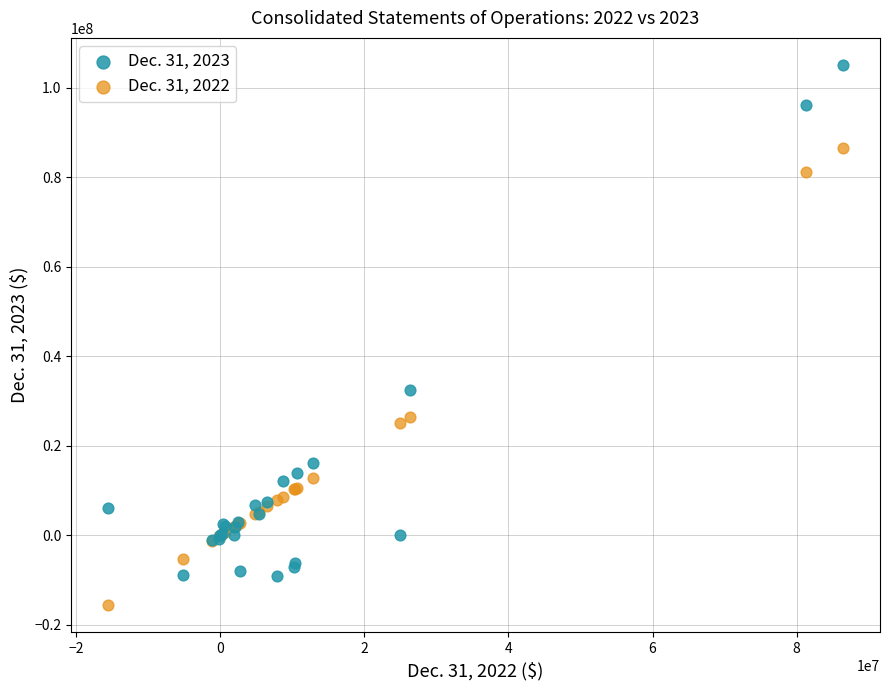

Across all series, what Y value is closest to 44735224?

32561929